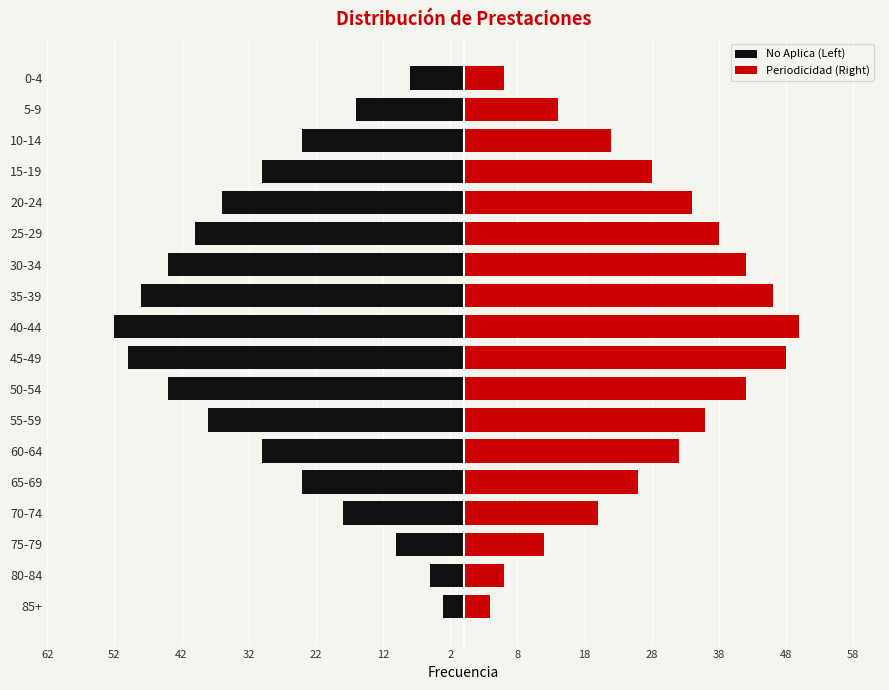

Is the value of No Aplica (Left) at 58 greater than the value of Periodicidad (Right) at 15?

No